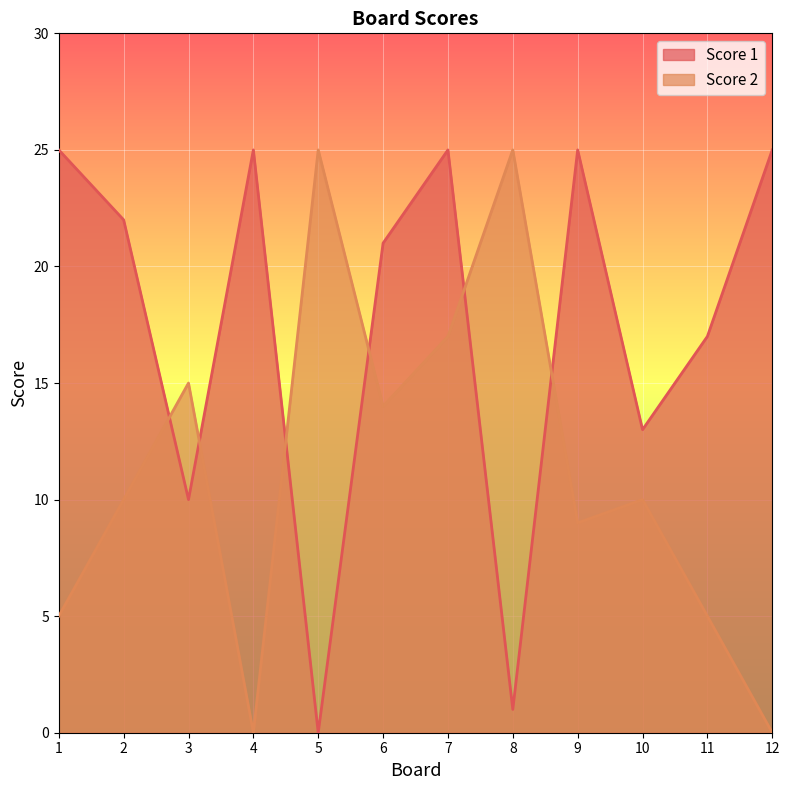

True or false: Score 2 has a value of 17 at 7.

True